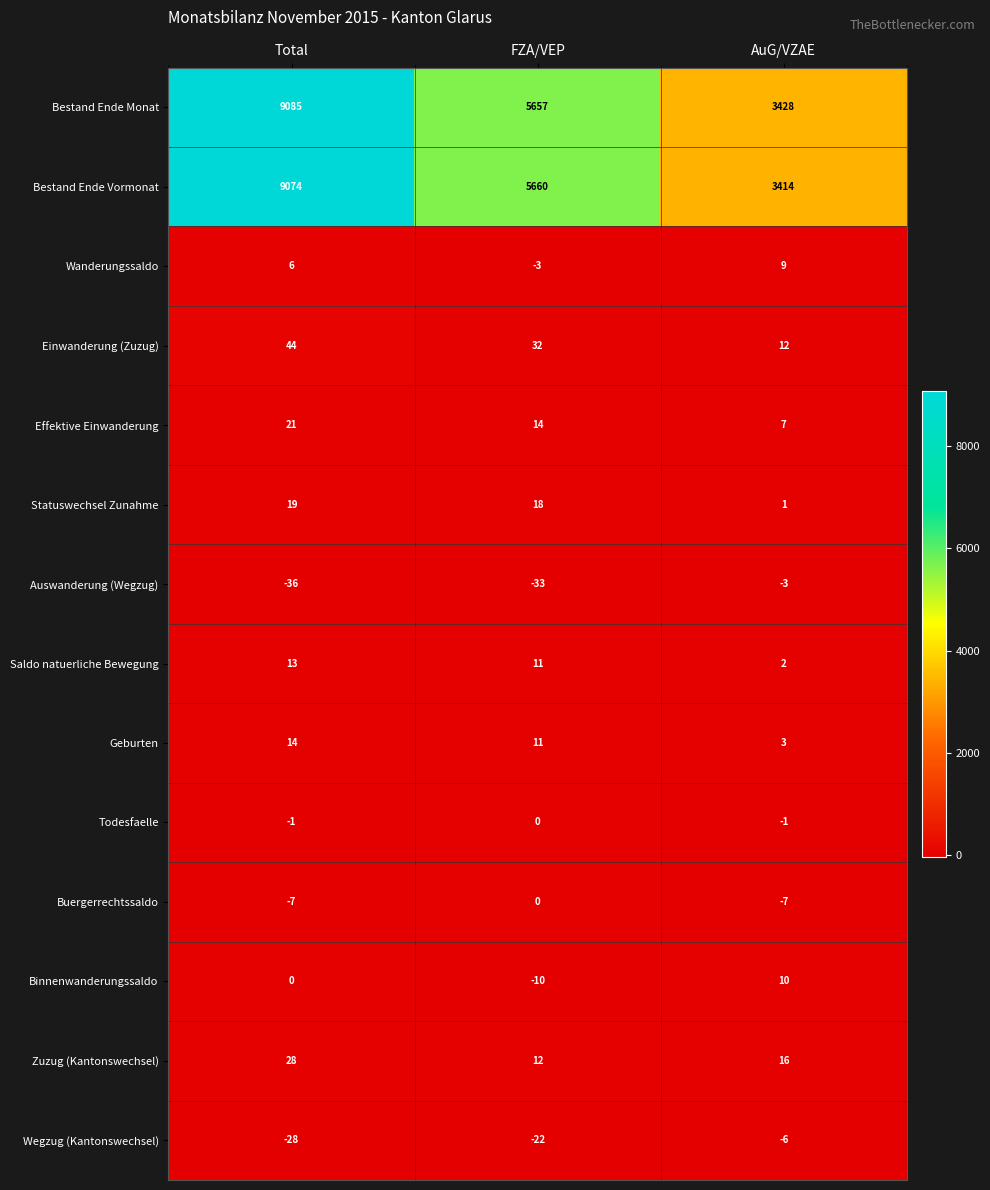

At how many categories does at least one series exceed 3941?

2